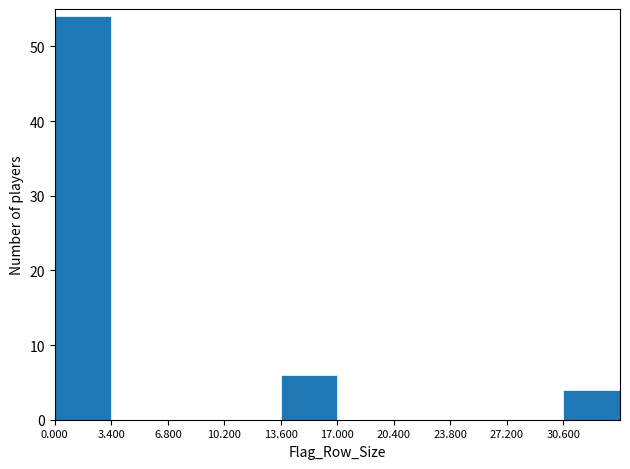

Reading left to right, list every bar in this chart as the range it spans on the x-axis followed by its height. Neither the bar edges nor the heights are printed on the chart, so give them approximately, as read against the axes.

0.0 to 3.4: 54
3.4 to 6.8: 0
6.8 to 10.2: 0
10.2 to 13.6: 0
13.6 to 17.0: 6
17.0 to 20.4: 0
20.4 to 23.8: 0
23.8 to 27.2: 0
27.2 to 30.6: 0
30.6 to 34.0: 4